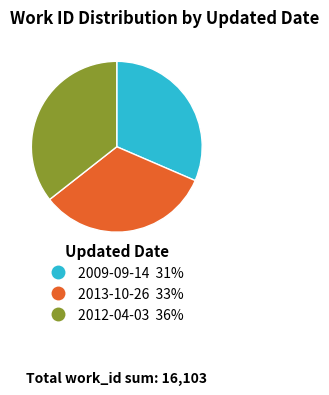

Approximately how many times larger is the value at 2013-10-26 compared to 2012-04-03?

0.9